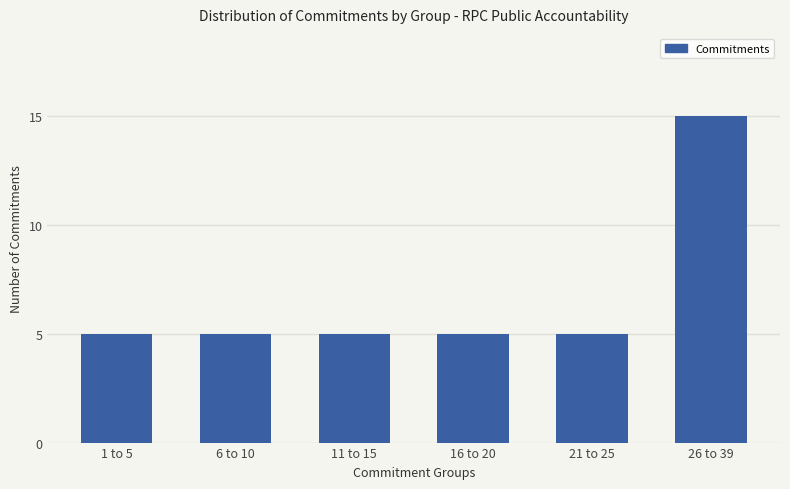

Reading left to right, extract all data points from this chart.

5	5	5	5	5	15